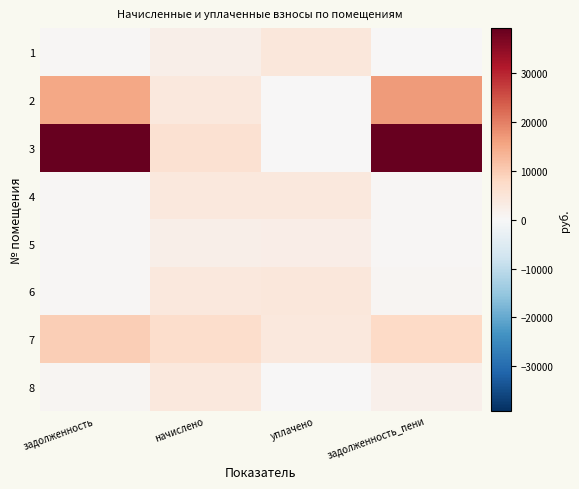

What is the total value across all series at уплачено?

19813.4